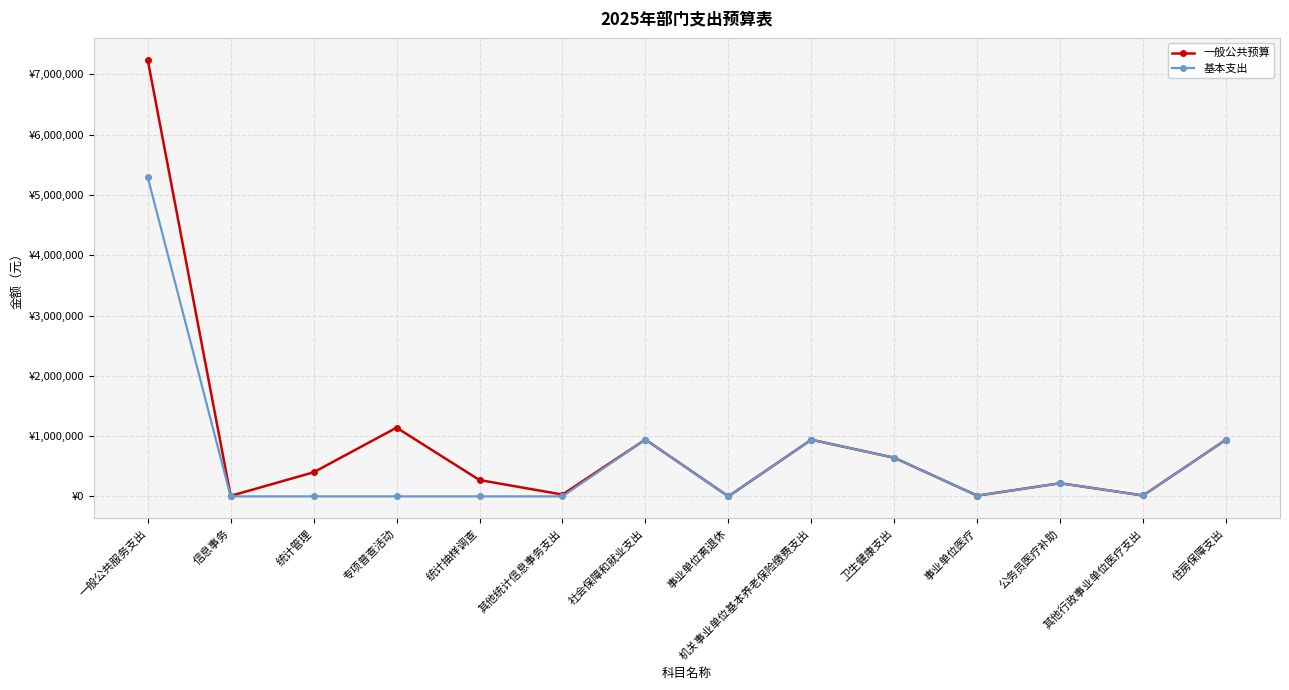

Reading left to right, extract all data points from this chart.

一般公共预算: 7244348	8200	399450	1140000	270942	30000	942525	300	939825	640875	12002	218028	14808	941850
基本支出: 5296056	0	0	0	0	0	942525	300	939825	640875	12002	218028	14808	941850